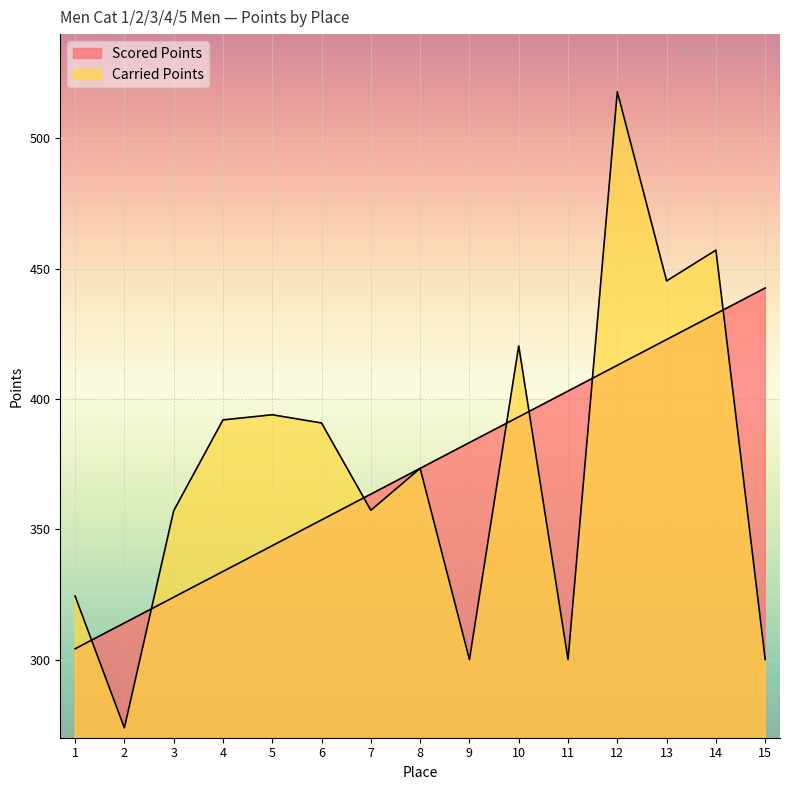

What are all the series names shown in the legend?

Scored Points, Carried Points